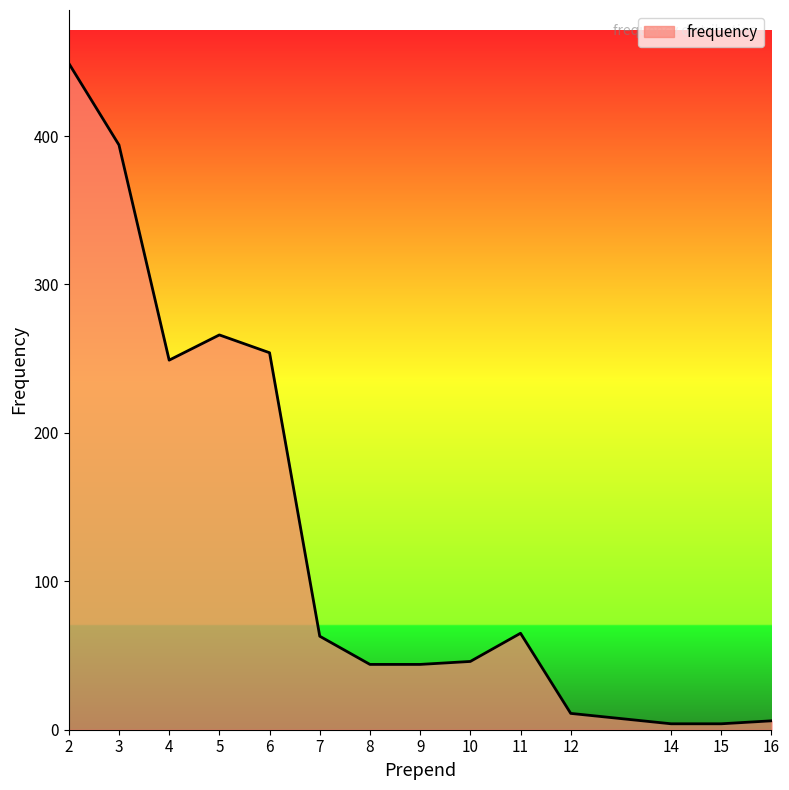

Which category has the highest value across all series?

2